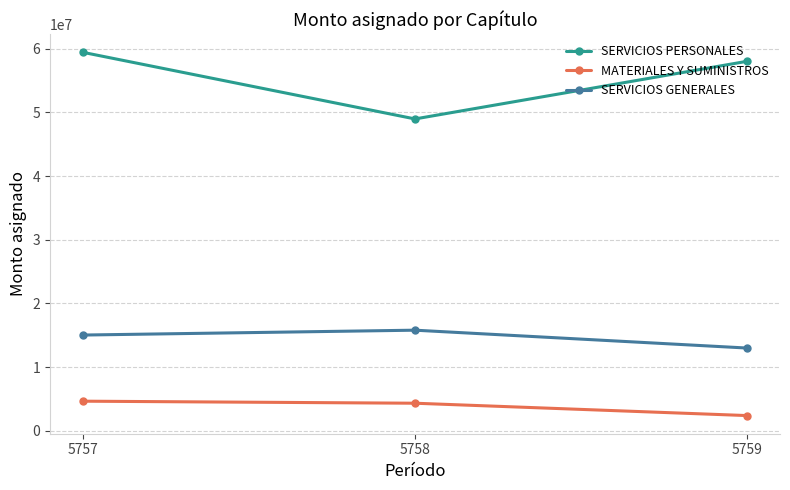

At which label does SERVICIOS GENERALES reach its peak?

5758